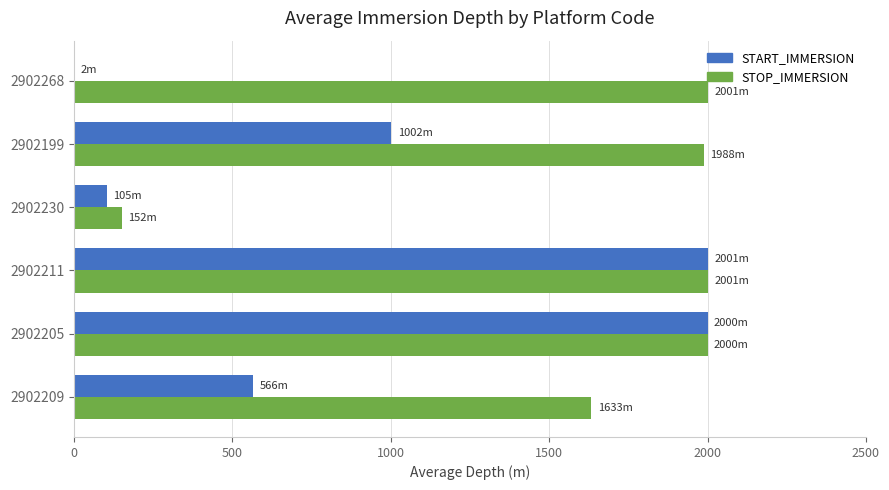

Is it true that STOP_IMMERSION equals 1376.3 at 2902268?

False